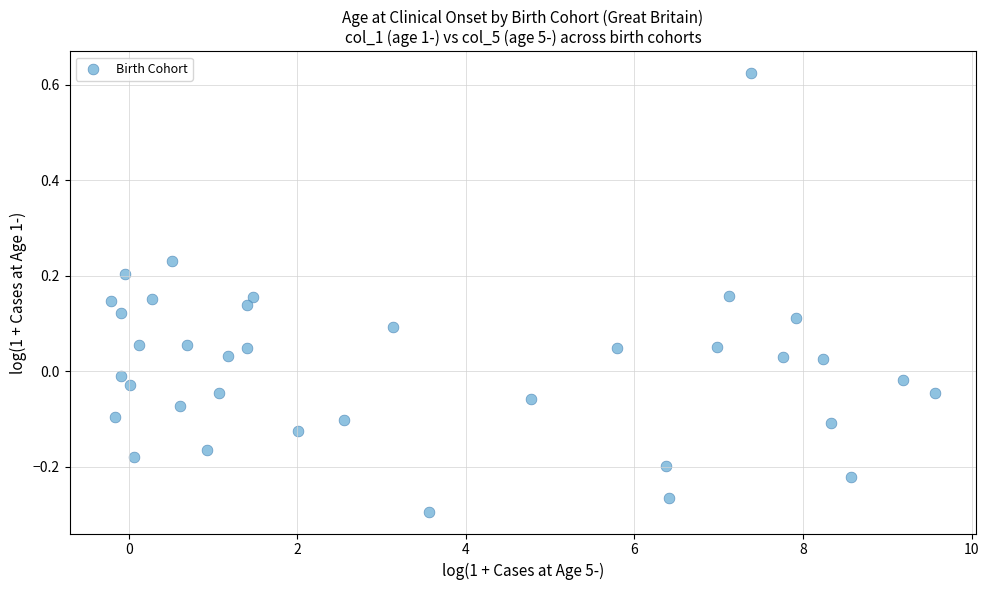

What is the range of X values (max minus min)?

9.8